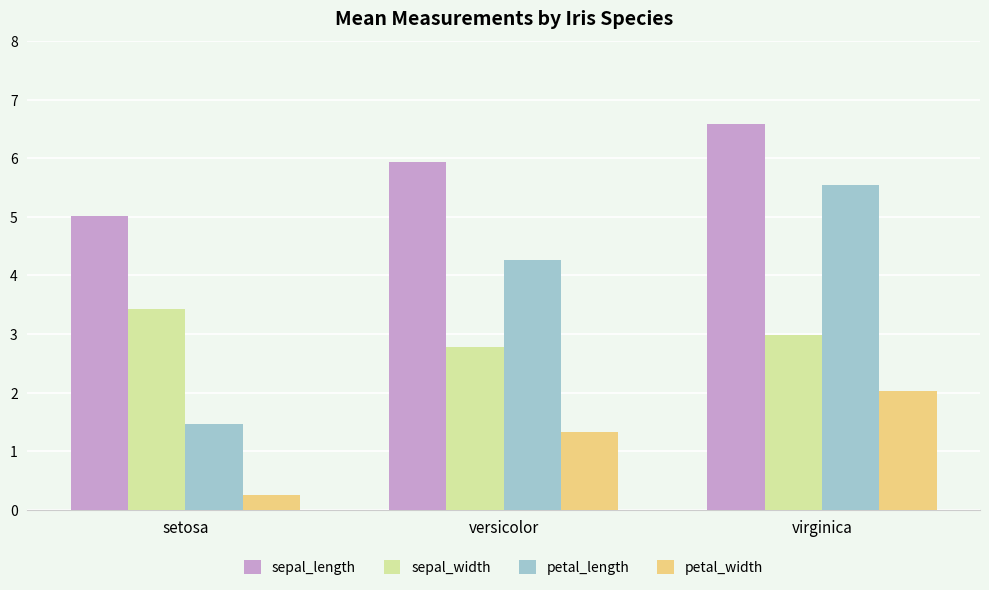

Does the chart contain any negative values?

No